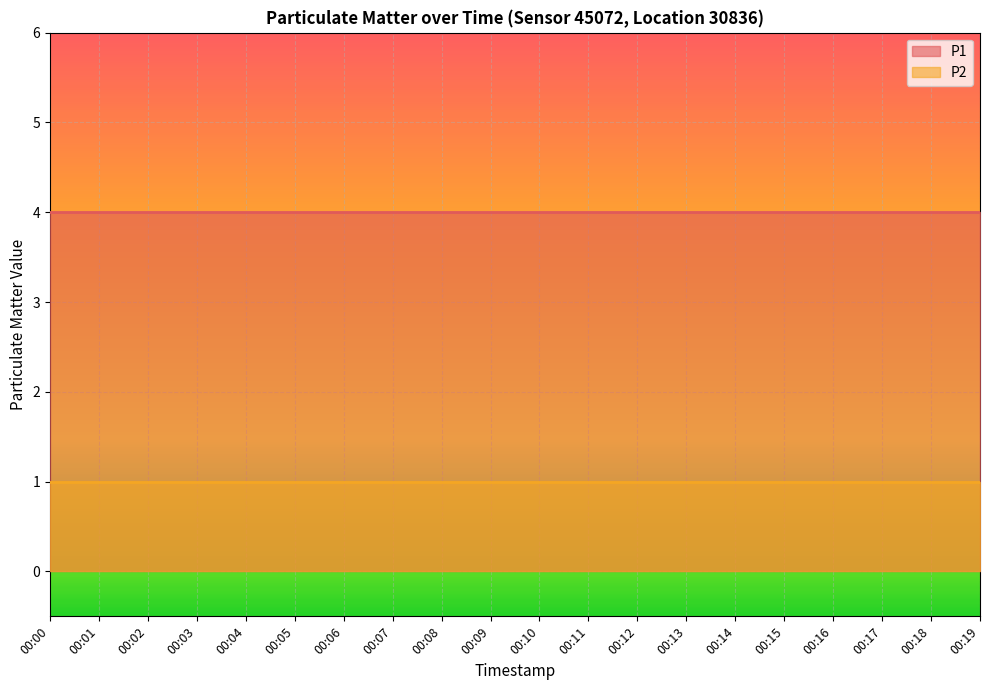

At 00:18, list the series in order from smallest to largest.

P2, P1